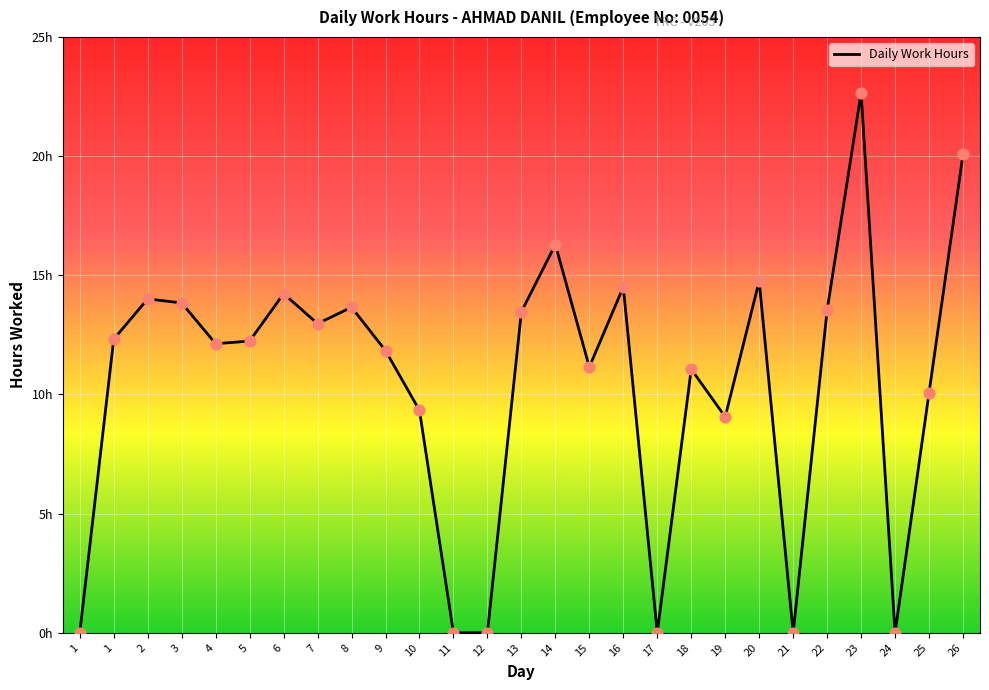

What is the change in value from 1 to 4?

-0.2